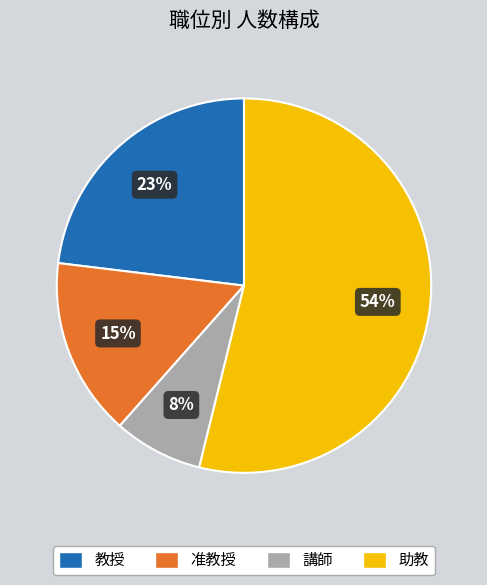

How many slices are in this pie chart?

4